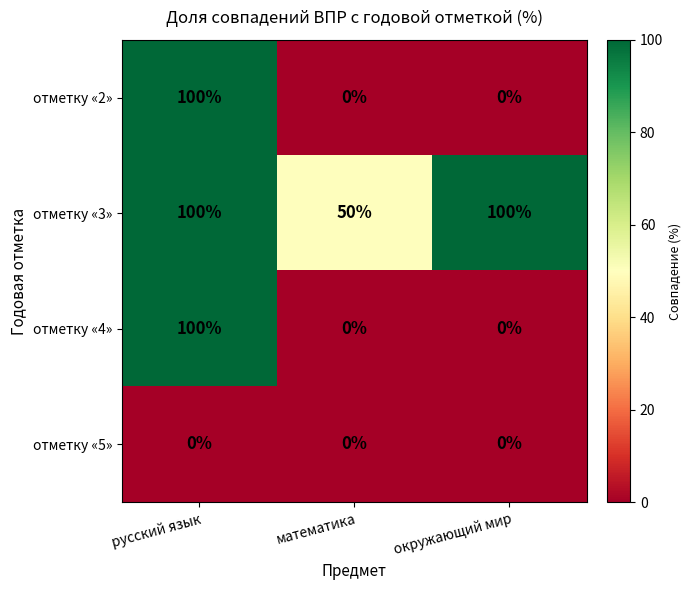

What is the spread (max minus min) of values at математика?

50